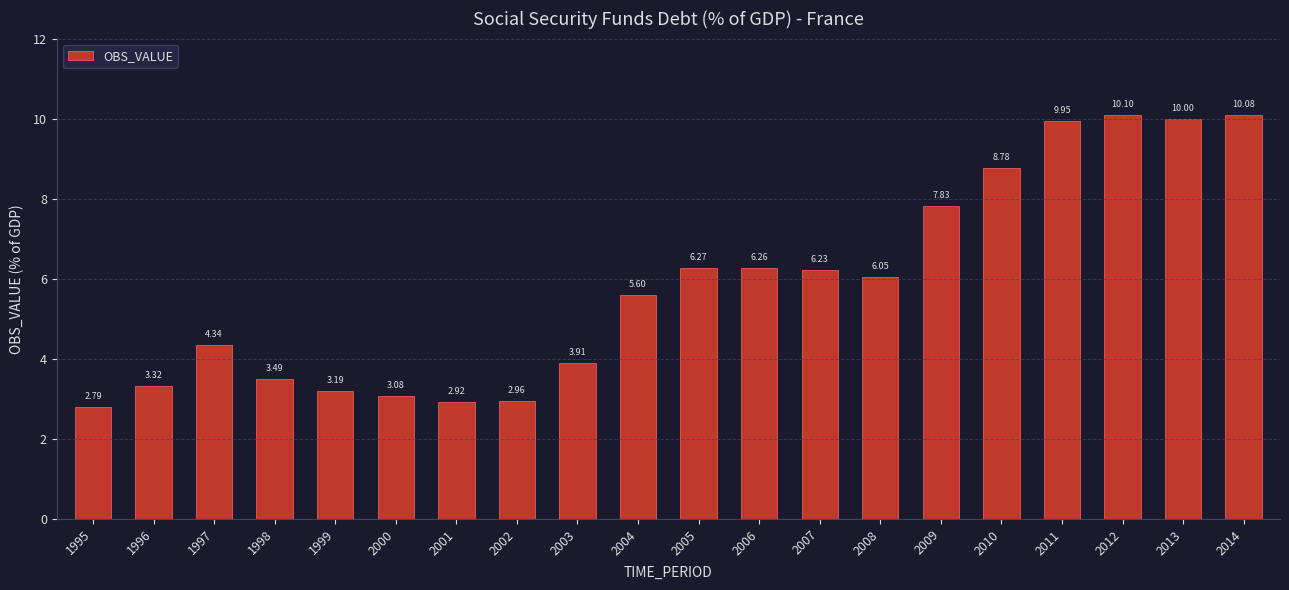

How many bars are there in total?

20